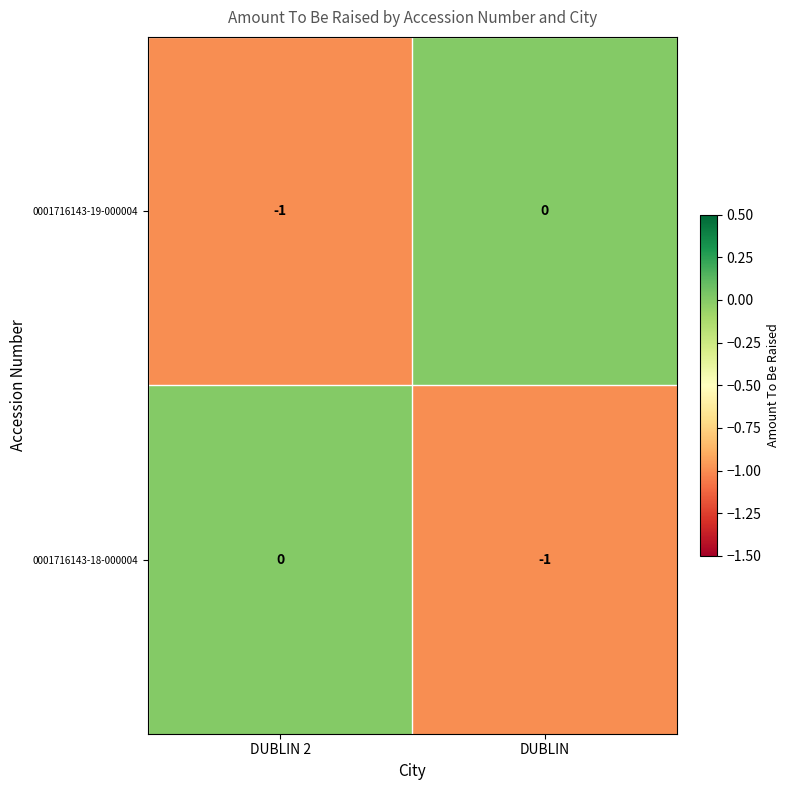

Which category has the highest value in the 0001716143-19-000004 series?

DUBLIN